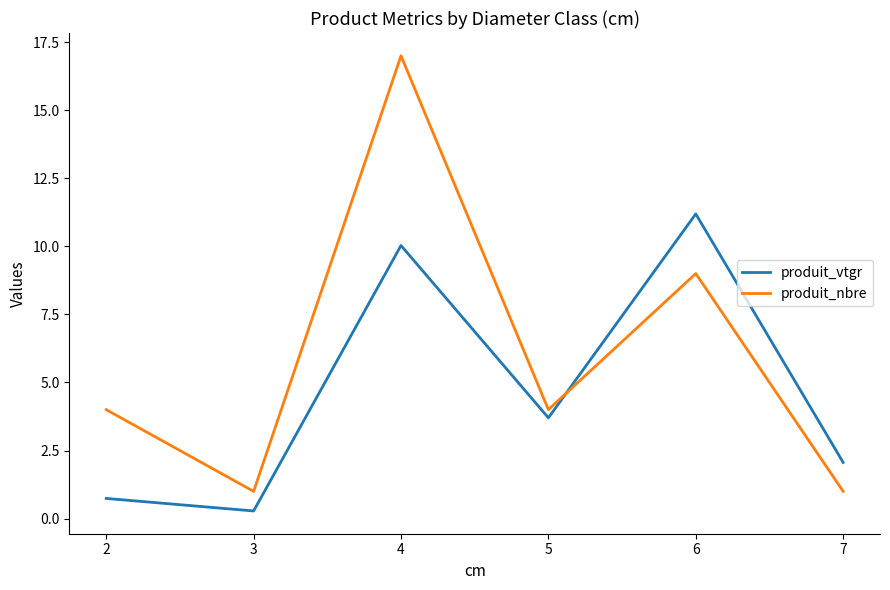

What is the highest value of the produit_nbre series?

17.0